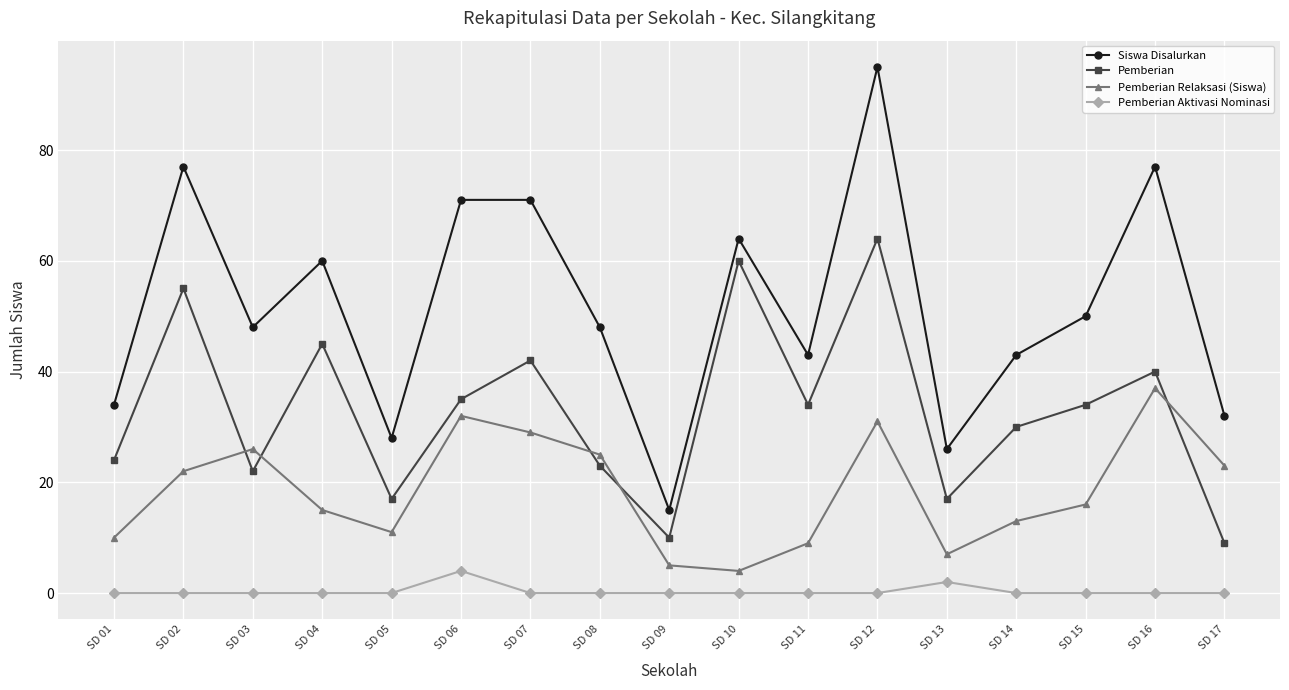

Rank the series by their average value, from highest to lowest.

Siswa Disalurkan, Pemberian, Pemberian Relaksasi (Siswa), Pemberian Aktivasi Nominasi